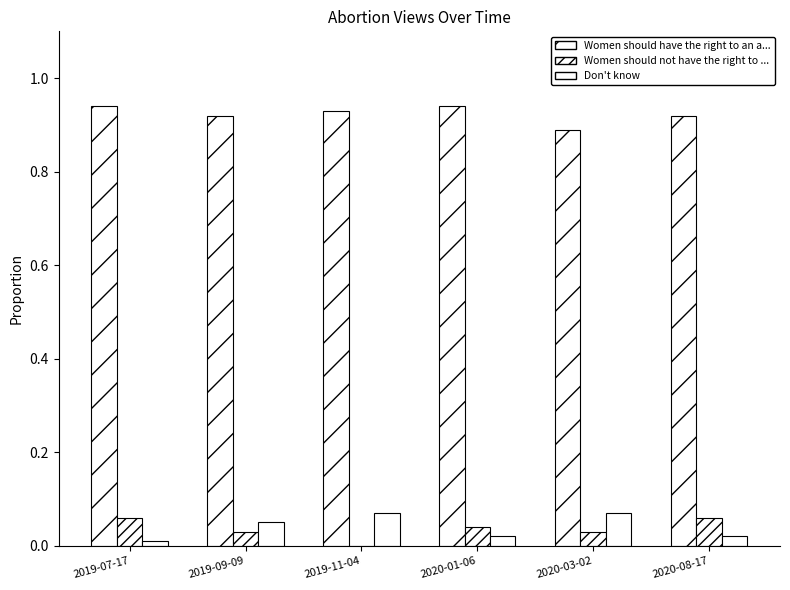

How many series are shown in this chart?

3